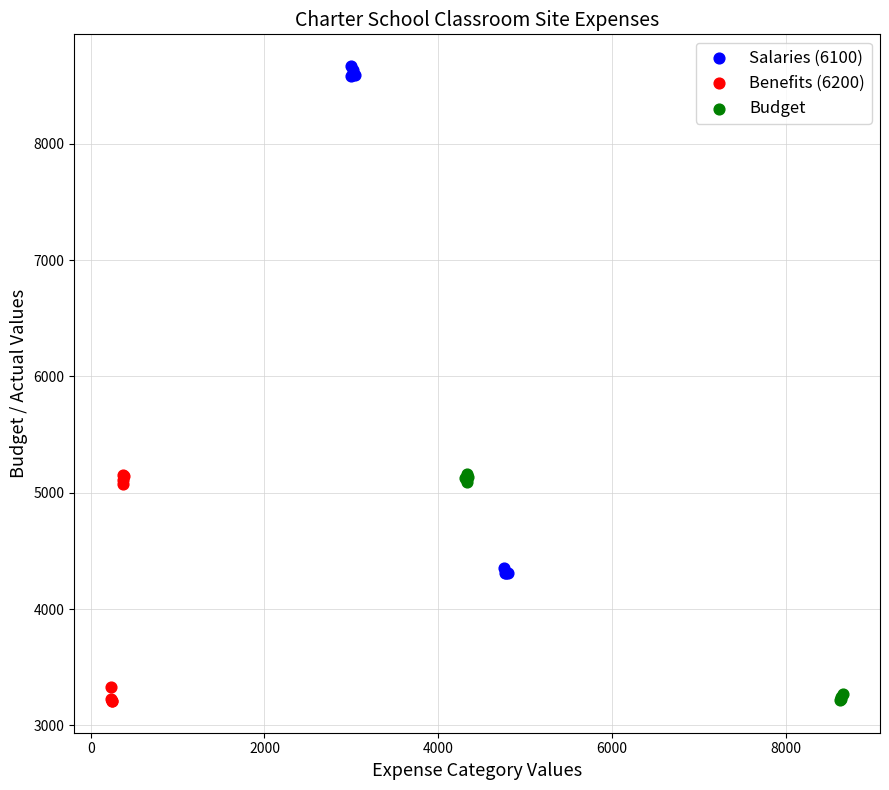

Which series has the widest spread of Y values?

Salaries (6100)